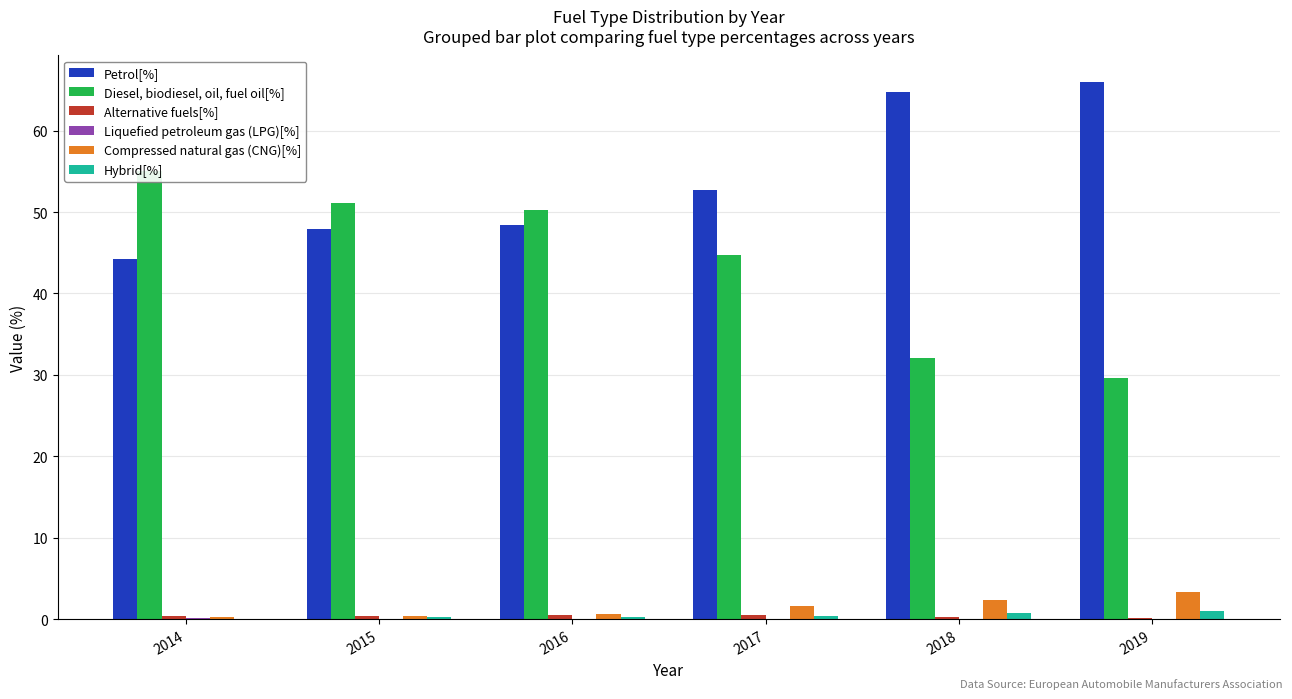

At which label is Compressed natural gas (CNG)[%] closest to 1?

2016